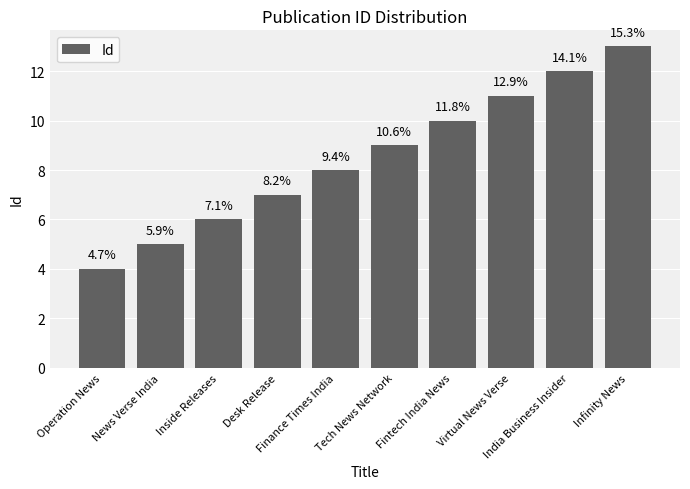

Rank the categories by value from lowest to highest.

Operation News, News Verse India, Inside Releases, Desk Release, Finance Times India, Tech News Network, Fintech India News, Virtual News Verse, India Business Insider, Infinity News